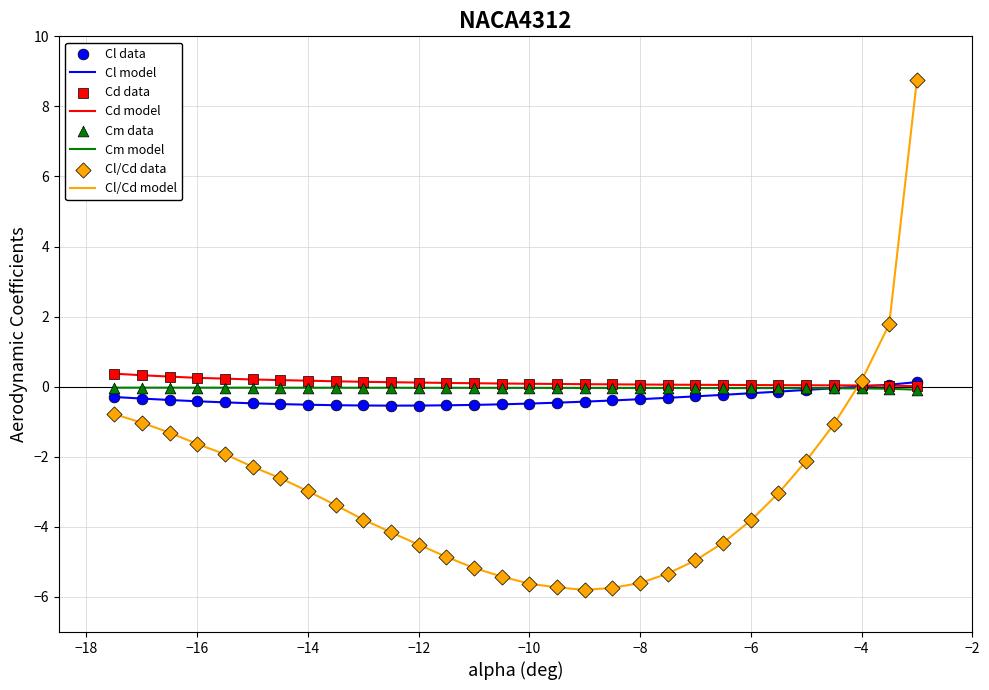

Which series has the largest range (max minus min)?

Cl/Cd model